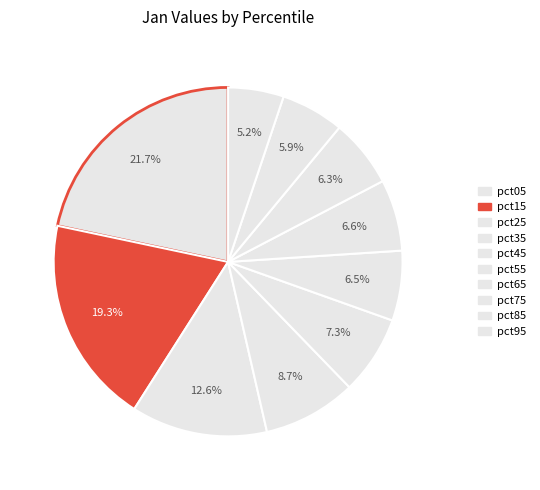

Rank the categories by value from highest to lowest.

pct05, pct15, pct25, pct35, pct45, pct65, pct55, pct75, pct85, pct95